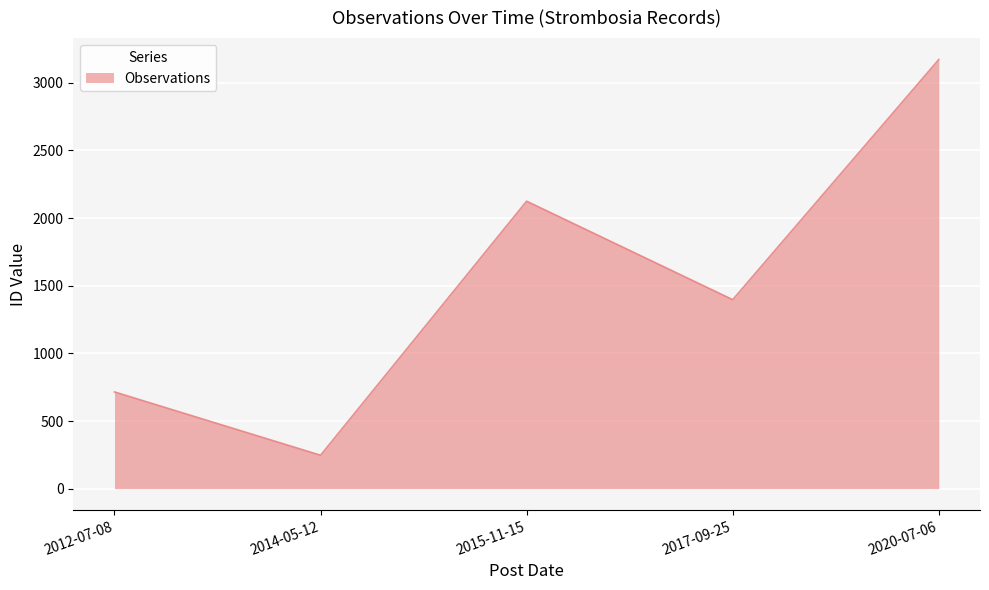

At which category does the data reach its first local peak?

2015-11-15